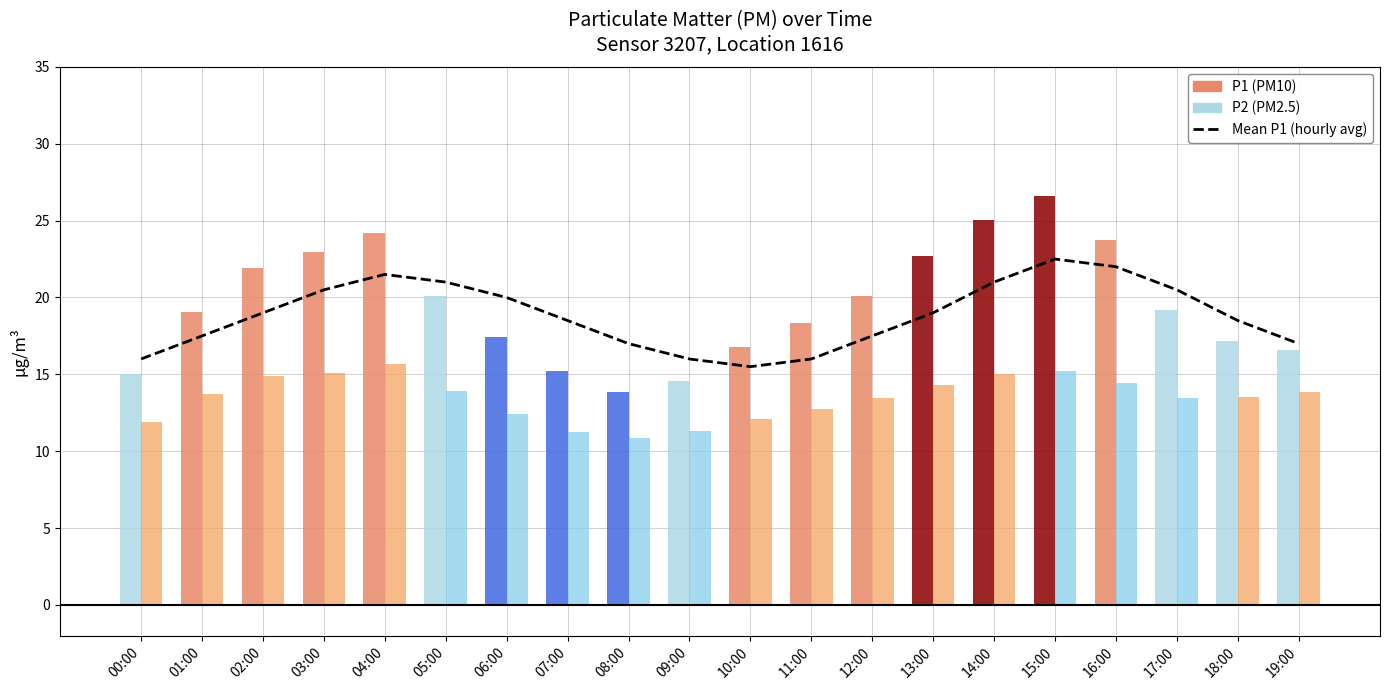

What is the difference between the maximum and minimum values?

7.0